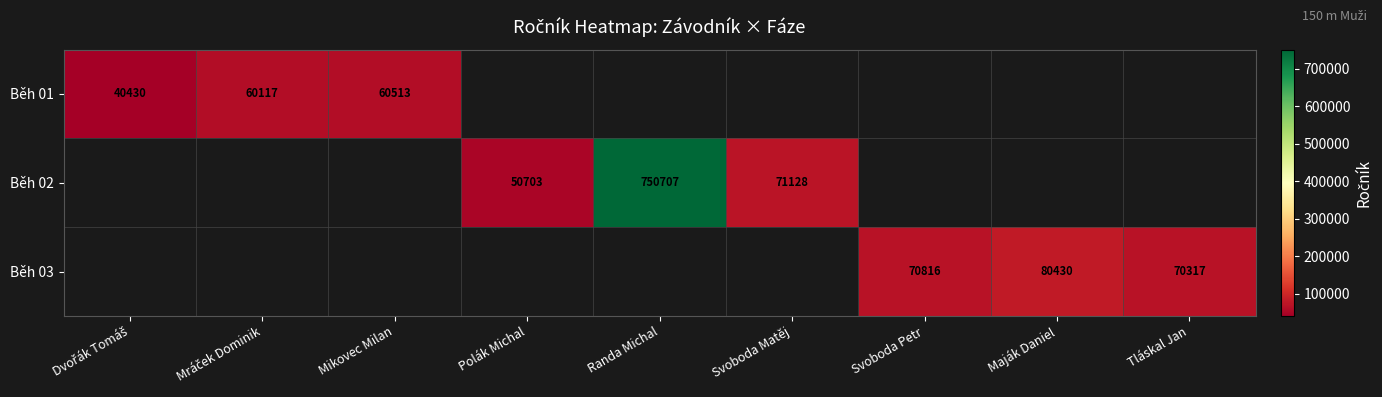

Which category has the highest value across all series?

Randa Michal